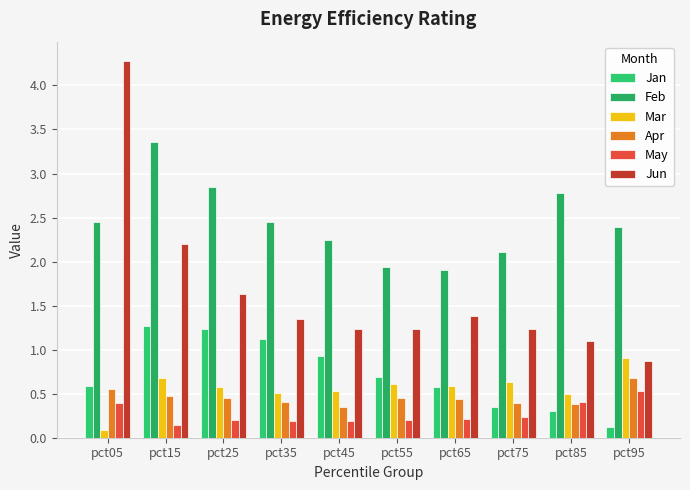

Between pct45 and pct75, which series saw the biggest shift?

Jan